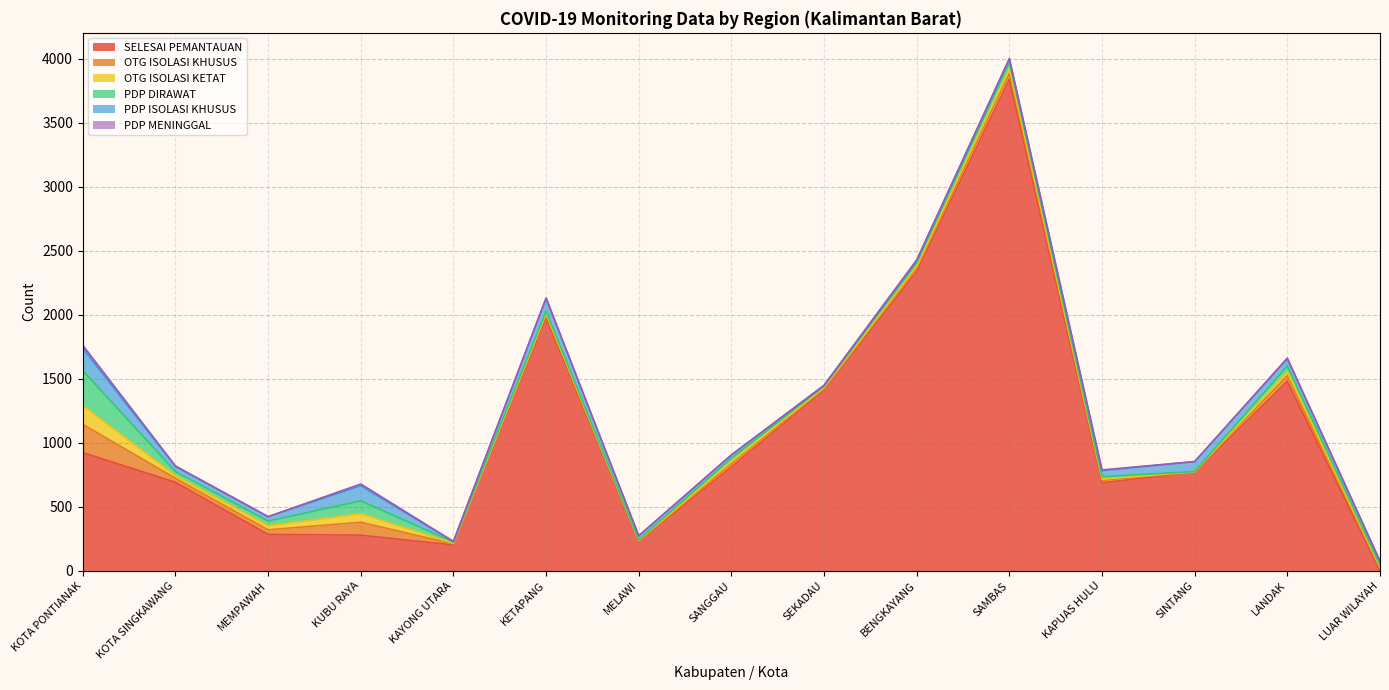

What is the sum of the PDP DIRAWAT values at LANDAK and LUAR WILAYAH?

60